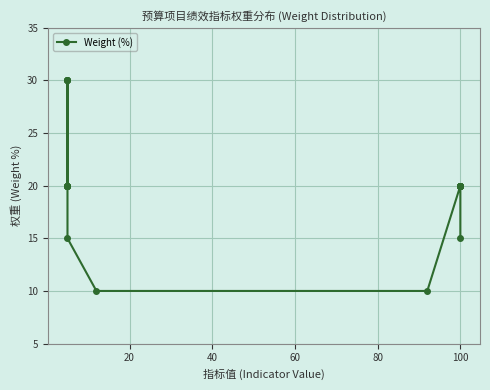

What is the difference between the maximum and second lowest values?

20